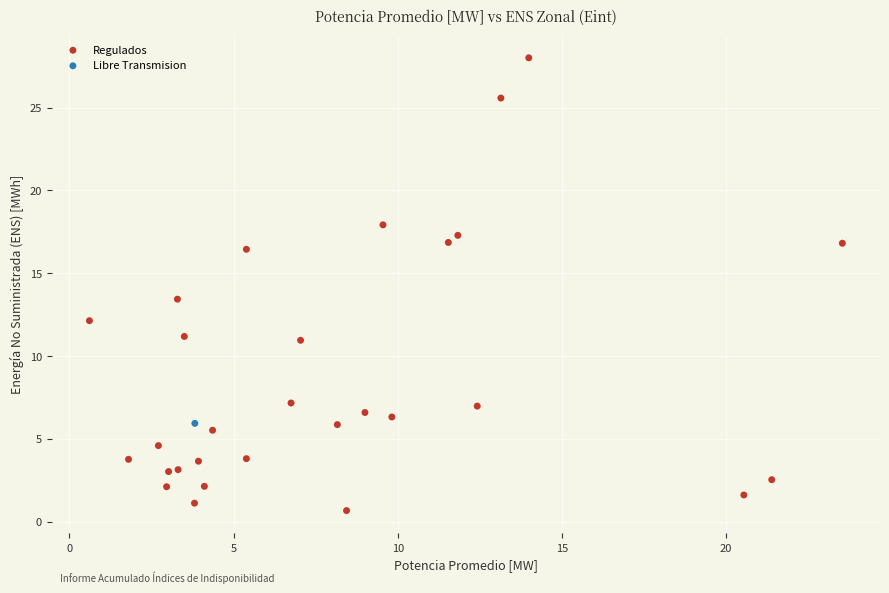

What are all the series names shown in the legend?

Regulados, Libre Transmision